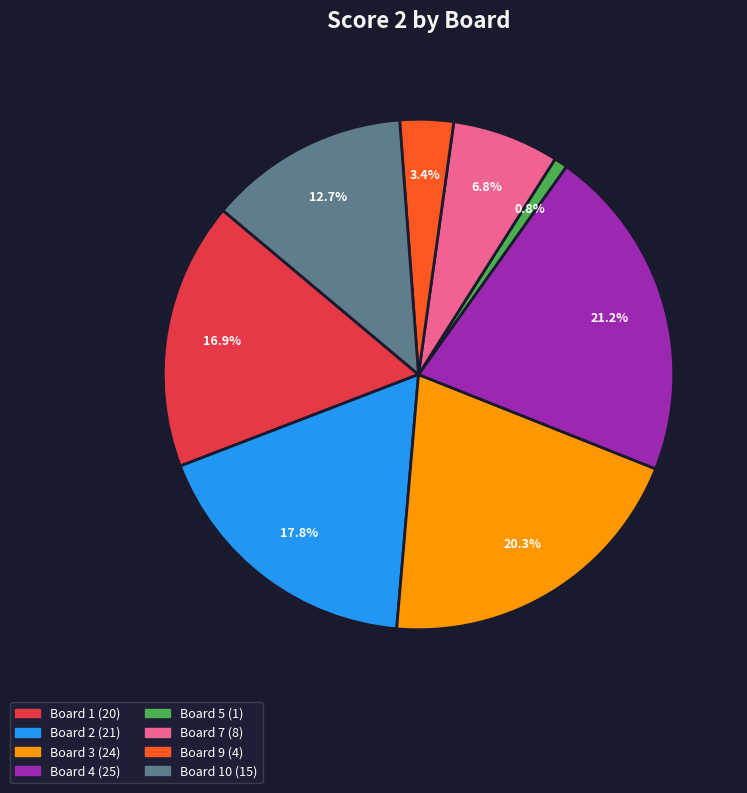

Does any single category account for the majority?

No